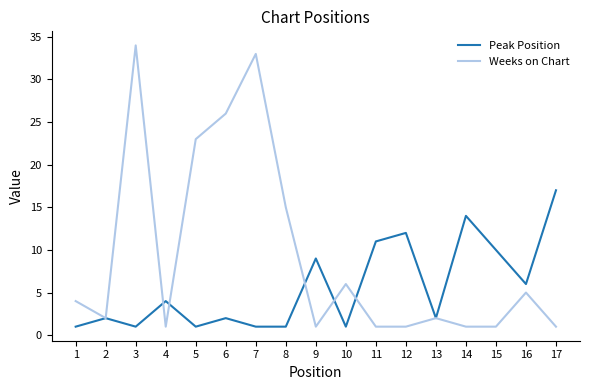

Reading right to left, transcribe all the data shown in this chart.

Peak Position: 17=17	16=6	15=10	14=14	13=2	12=12	11=11	10=1	9=9	8=1	7=1	6=2	5=1	4=4	3=1	2=2	1=1
Weeks on Chart: 17=1	16=5	15=1	14=1	13=2	12=1	11=1	10=6	9=1	8=15	7=33	6=26	5=23	4=1	3=34	2=2	1=4